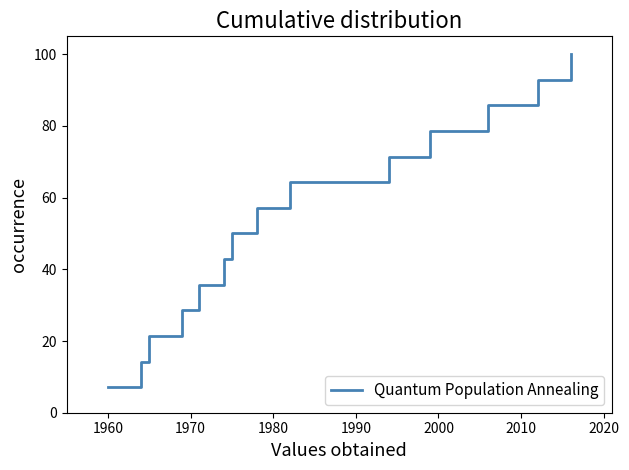

What is the smallest value displayed?

7.1